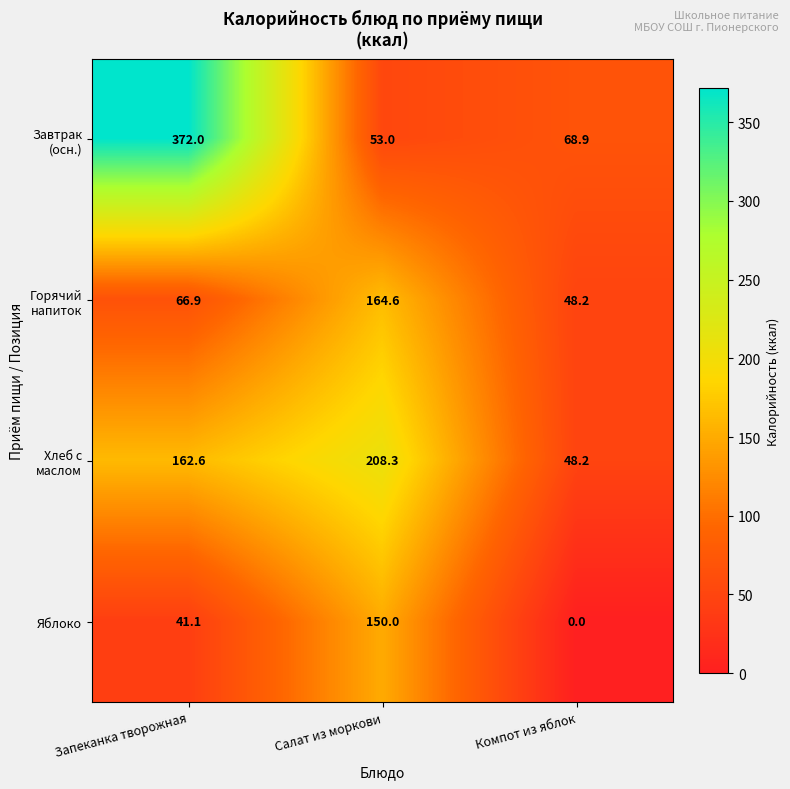

Where does the Яблоко series first go above 41?

Запеканка творожная